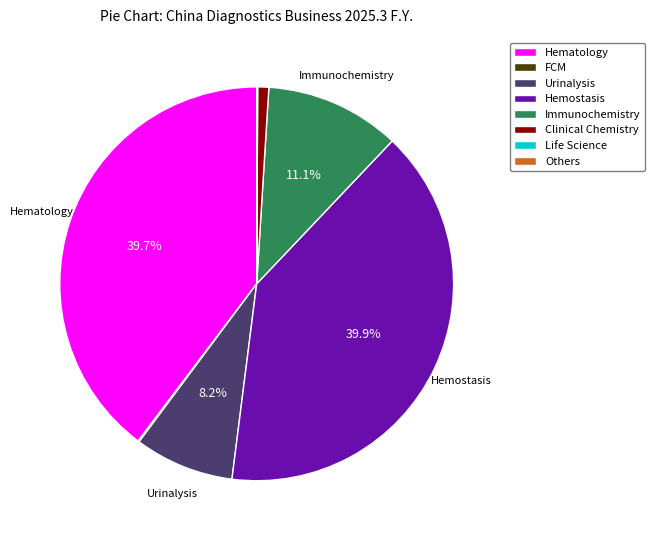

To the nearest percent, what is the average slice percentage?

12%